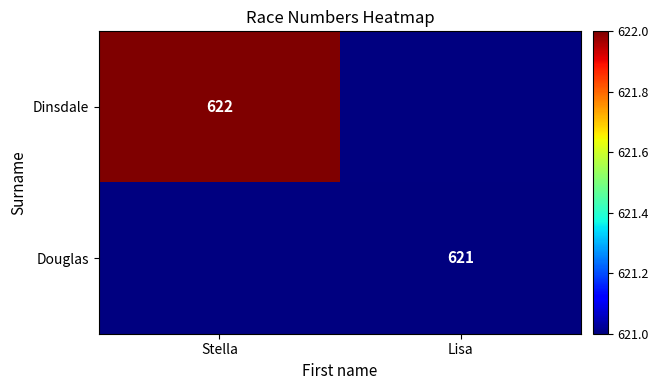

Is it true that Douglas equals 356.1 at Lisa?

False